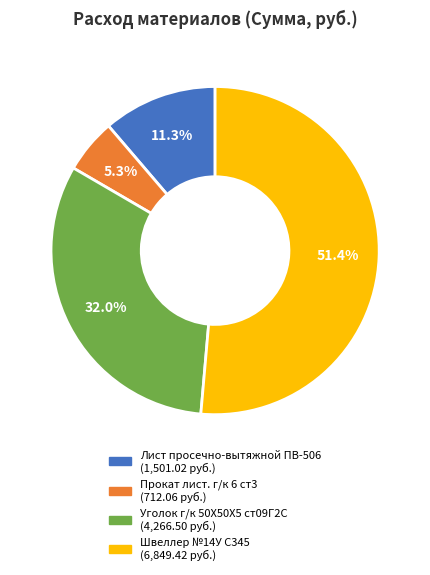

Is there a majority slice in this chart?

Yes